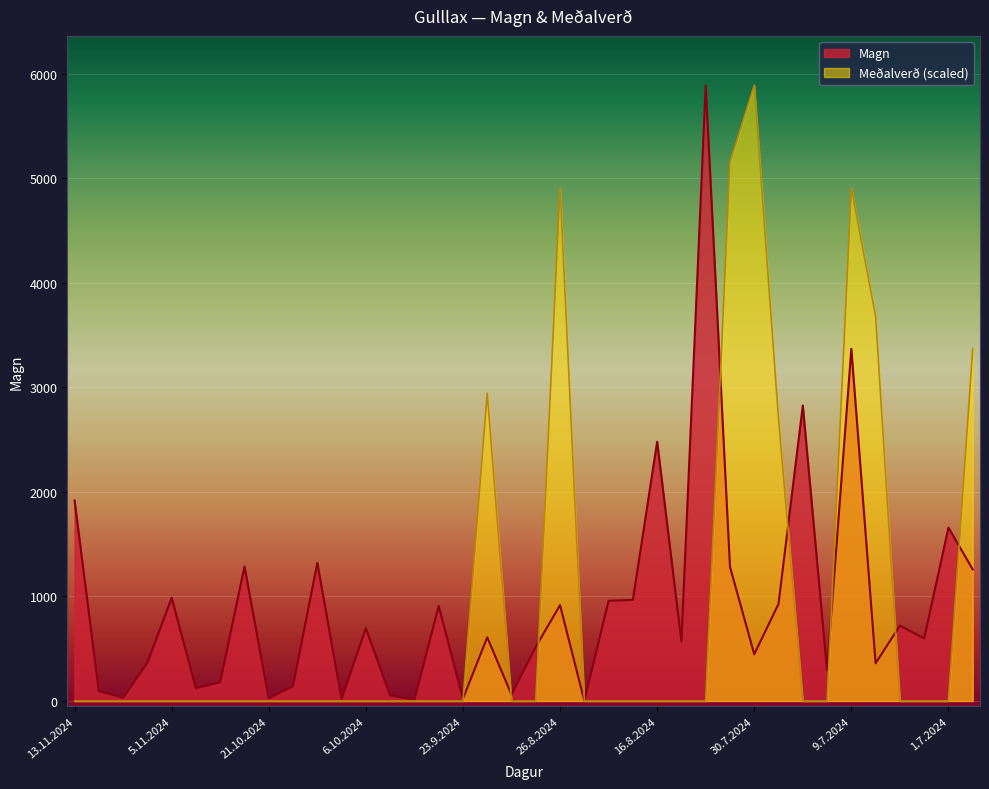

True or false: Medalverd has a value of 0.0 at 7.11.2024.

True